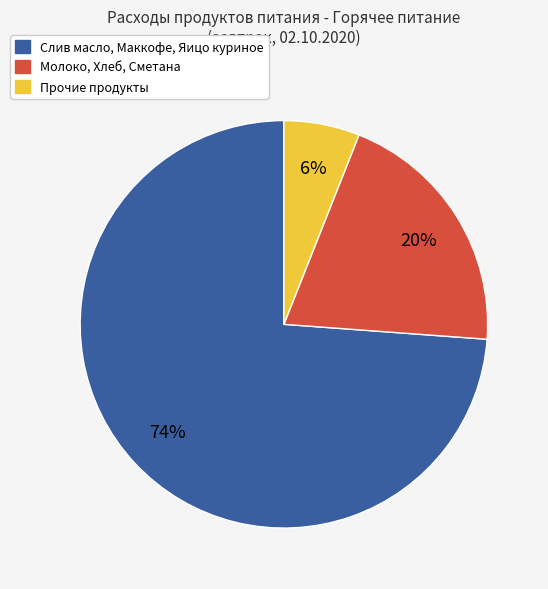

To the nearest percent, what is the average slice percentage?

33%